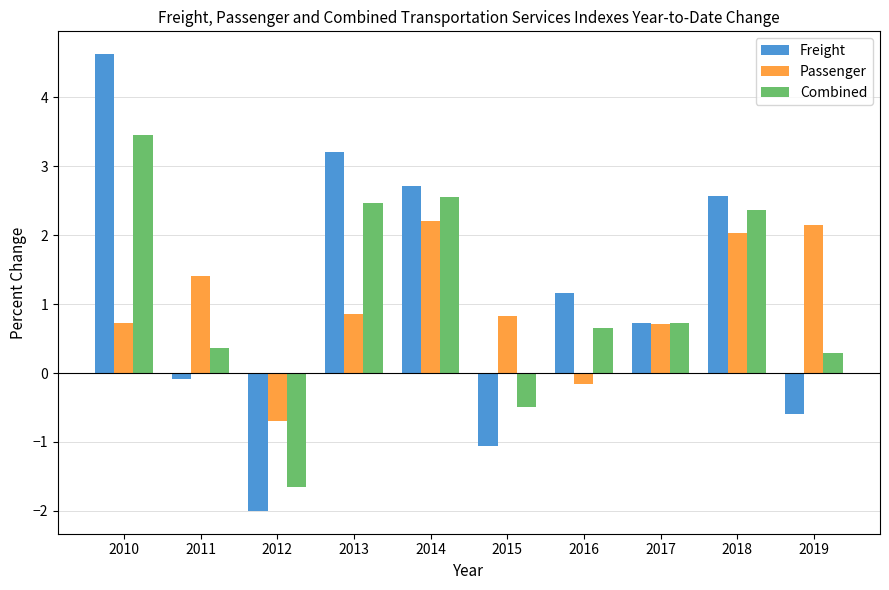

At which category does the chart reach its peak across all series?

2010